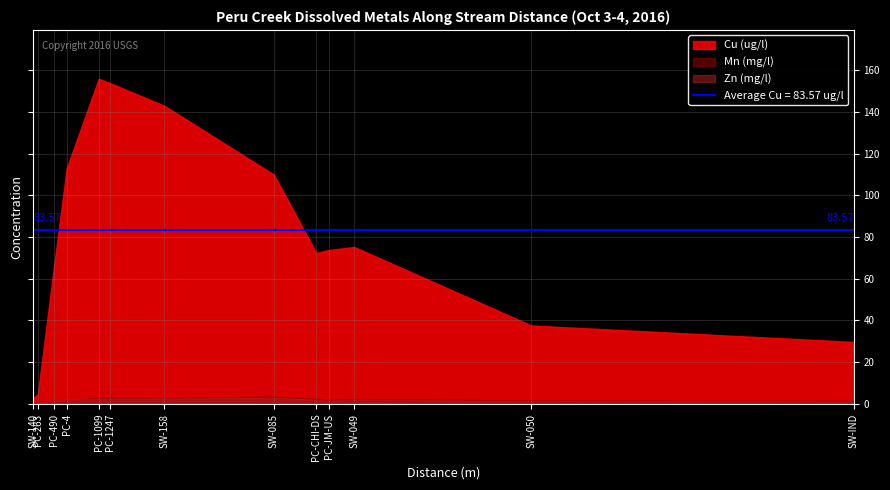

Does the chart have visible grid lines?

Yes